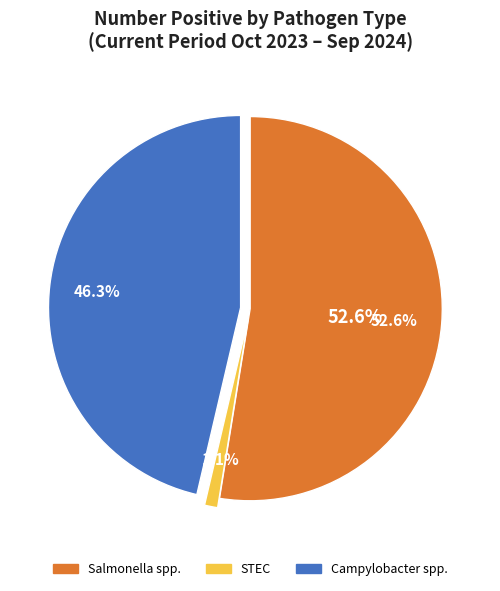

Does 3 account for over 50% of the chart?

No